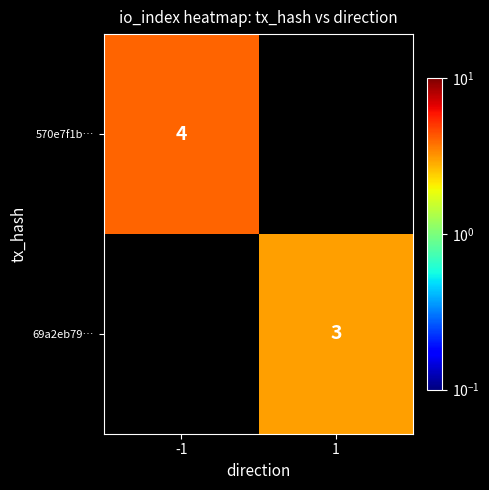

The 69a2eb79… series shows 3 at 1. True or false?

True